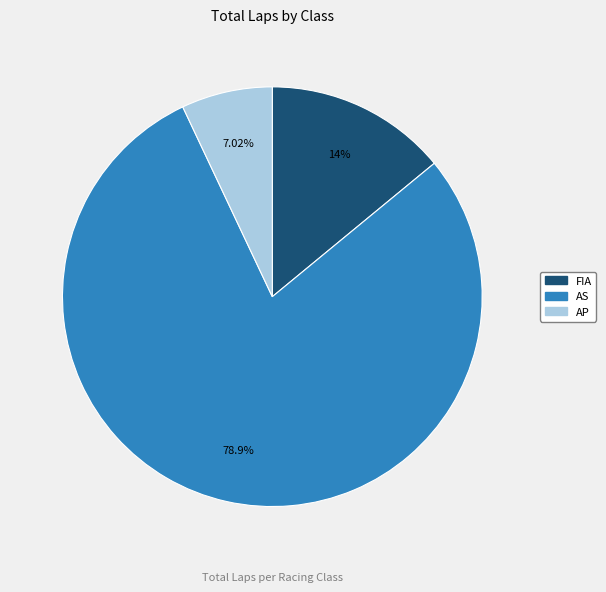

Do AP and AS together represent more than half of the pie?

Yes